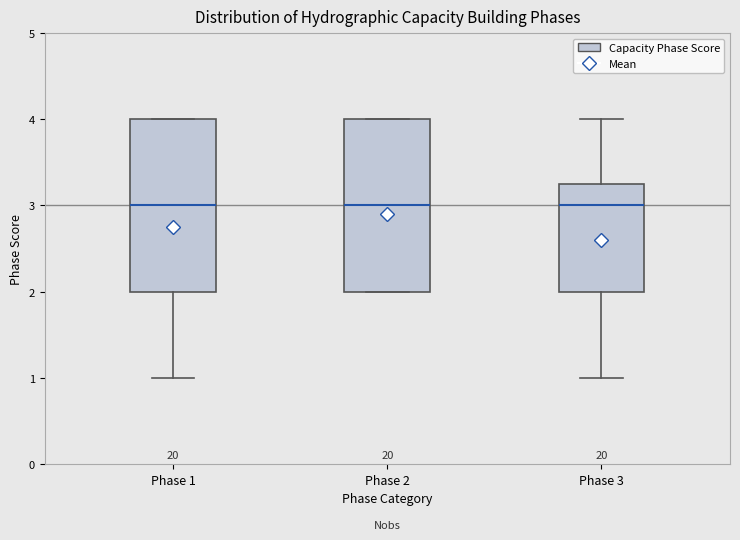

Reading left to right, read every box against the y-axis: the position of its median line, the range the box covers, and the ends of its whiskers. The values are not printed on the chart, so give them approximately, as read against the axis.

Phase 1: median 3.0, box 2.0 to 4.0, whiskers 1.0 to 4.0
Phase 2: median 3.0, box 2.0 to 4.0, whiskers 2.0 to 4.0
Phase 3: median 3.0, box 2.0 to 3.3, whiskers 1.0 to 4.0